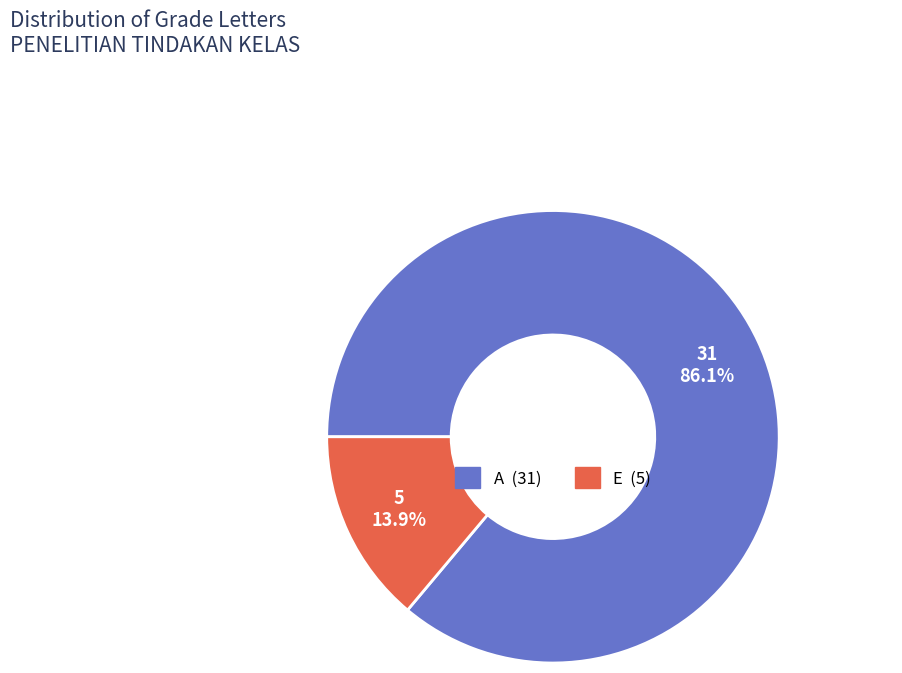

What portion of the pie excludes E?

86.1%